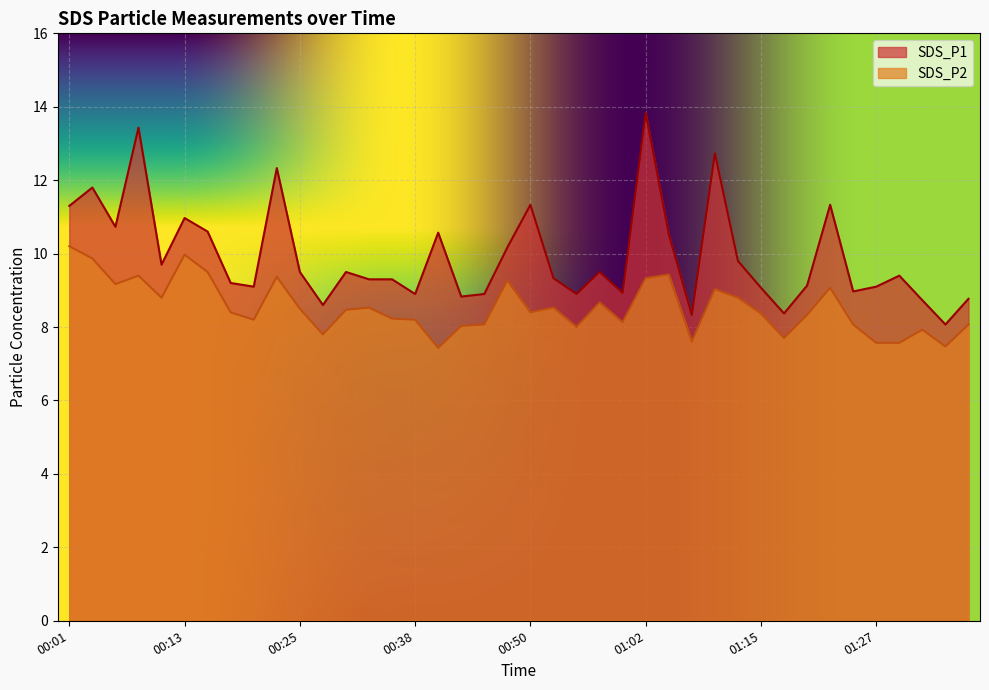

Is it true that SDS_P2 equals 8.4 at 01:15?

True